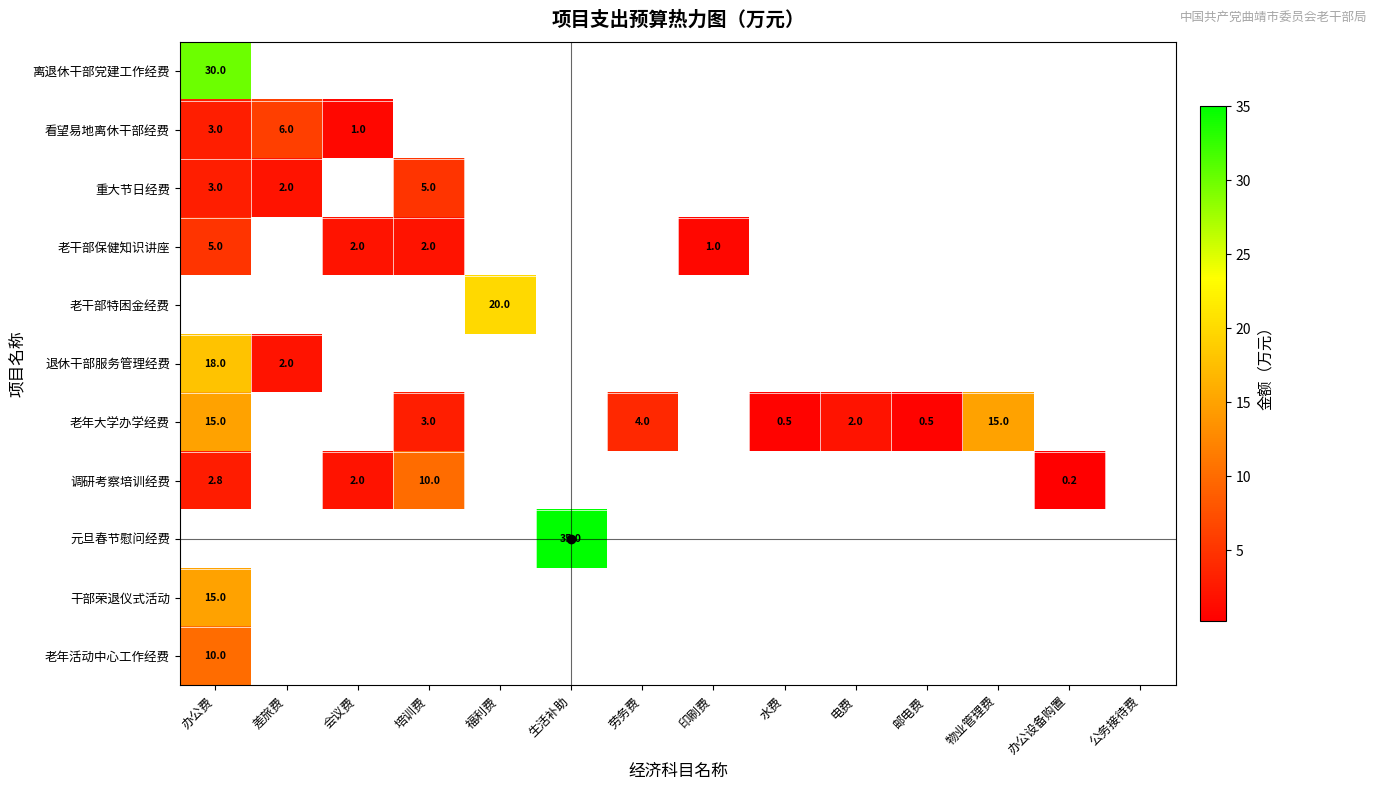

The value of 调研考察培训经费 at 办公费 is 2.8. True or false?

True